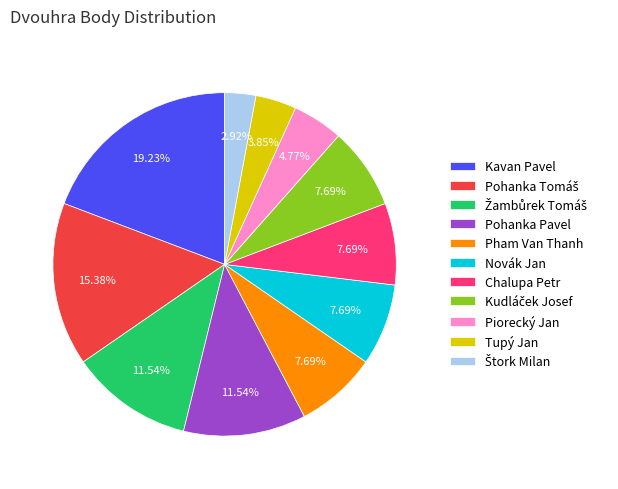

To the nearest percent, what is the average slice percentage?

9%